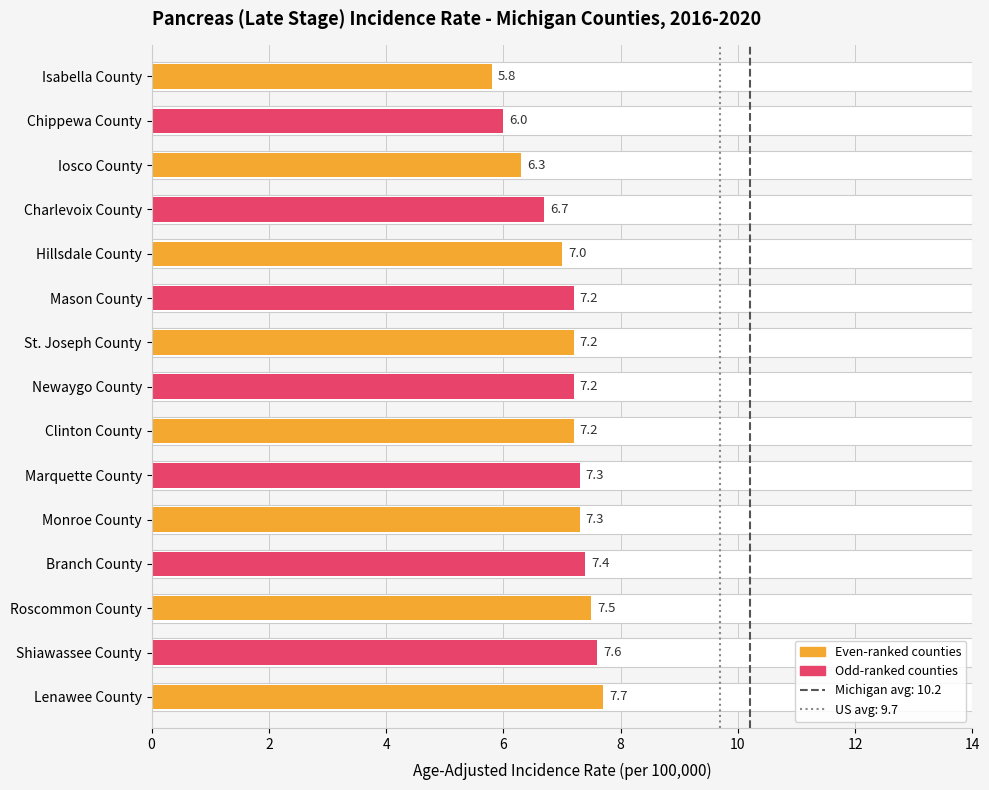

What is the greatest value displayed?

7.7